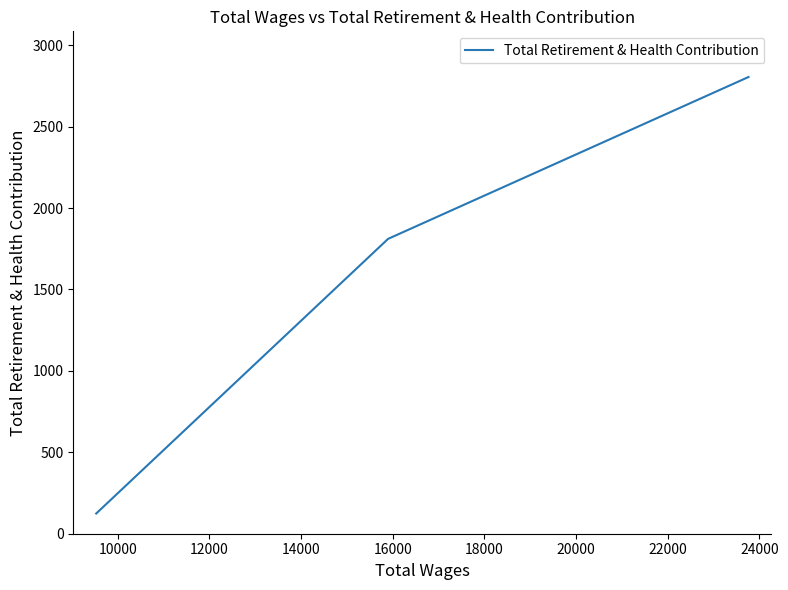

What is the maximum value shown in the chart?

2805